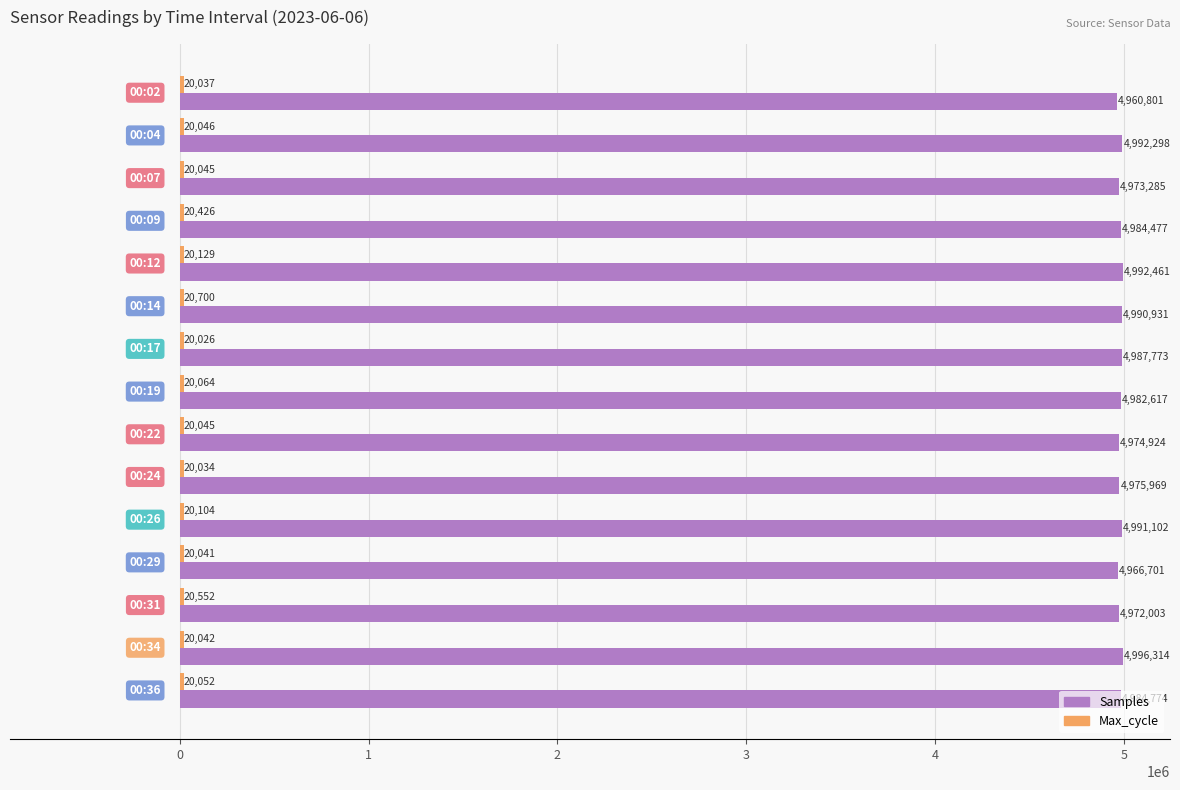

At how many categories does at least one series exceed 3692935?

15